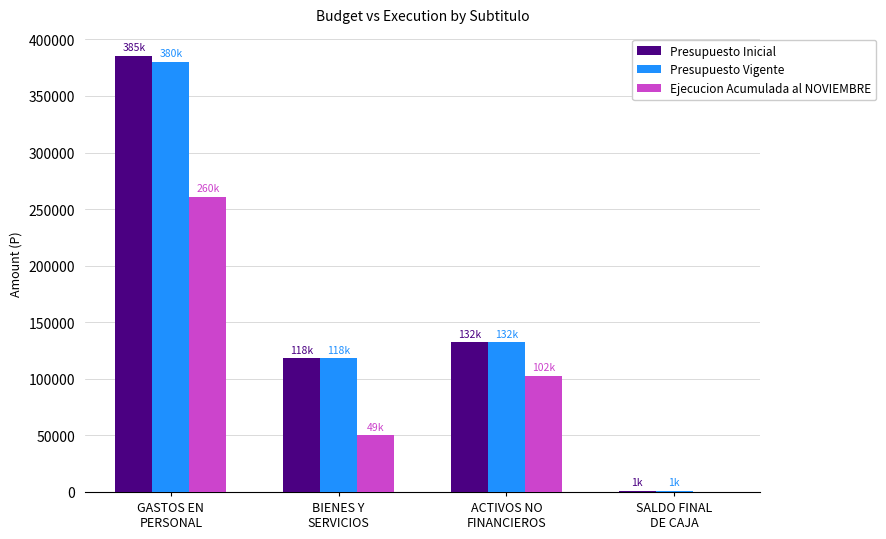

What is the sum of all Presupuesto Inicial values?

637305